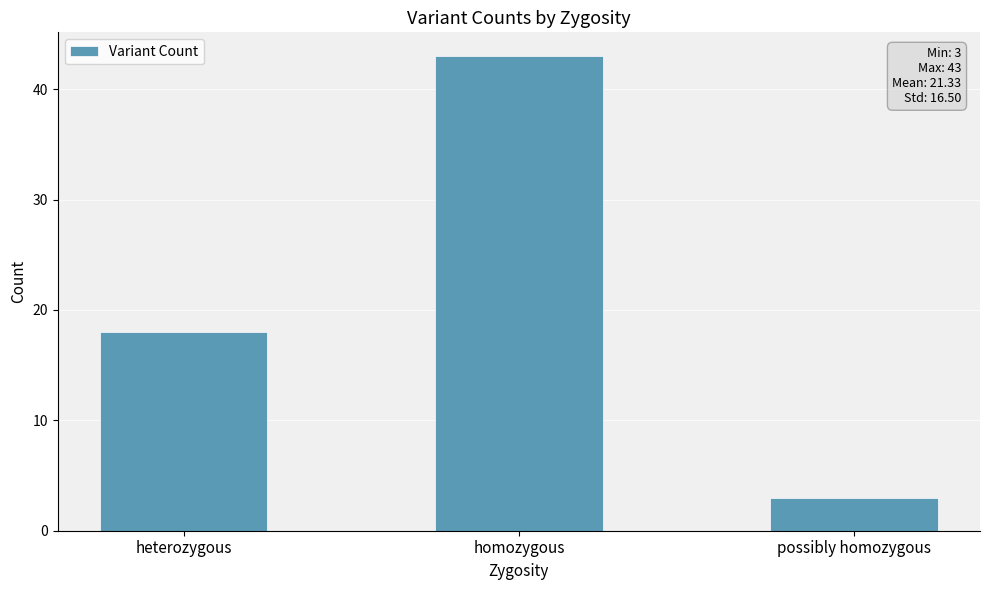

Is it true that the value at possibly homozygous is 3?

True